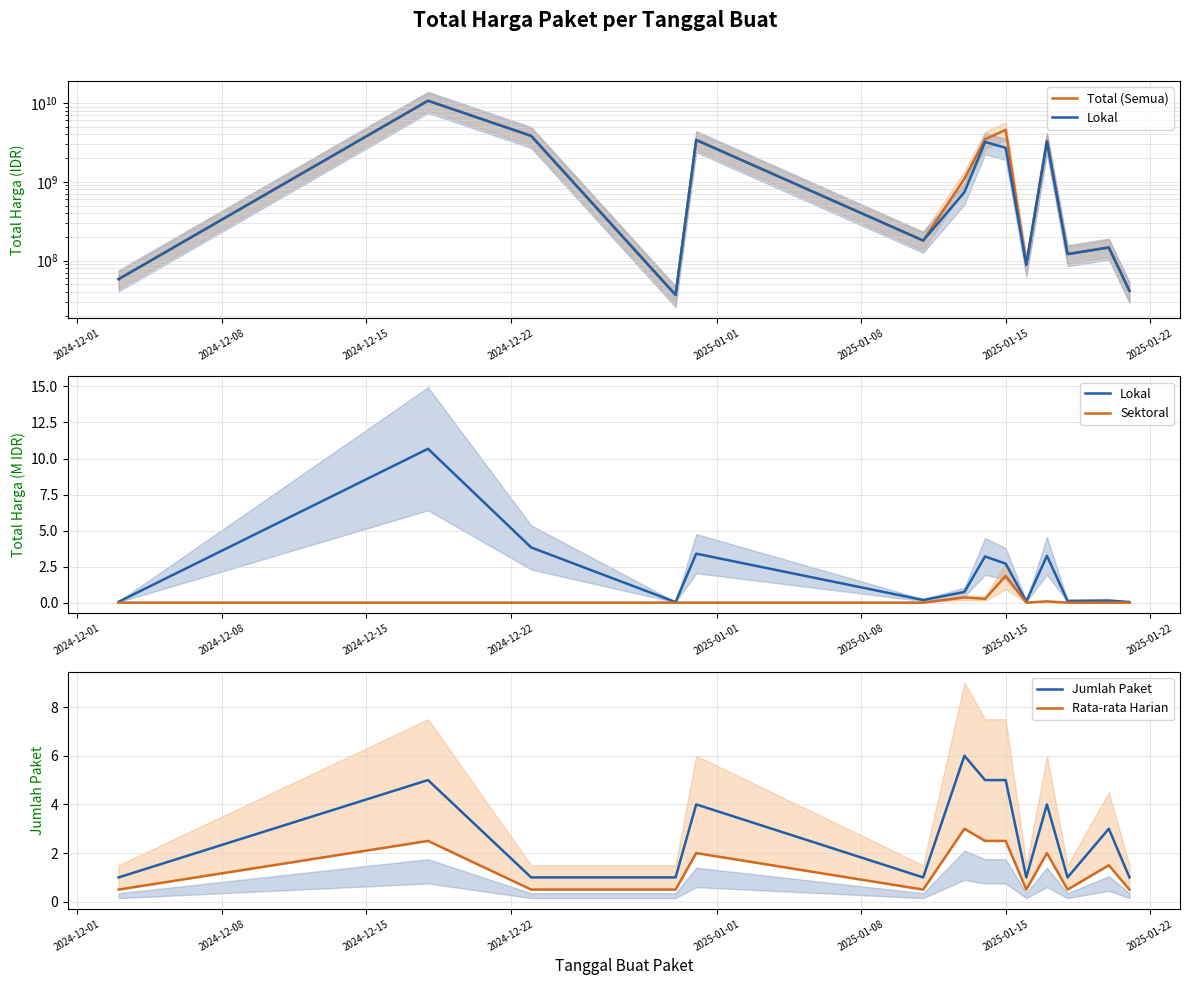

Which series ends up on top after the final intersection of Rata-rata Harian and Lokal?

Rata-rata Harian